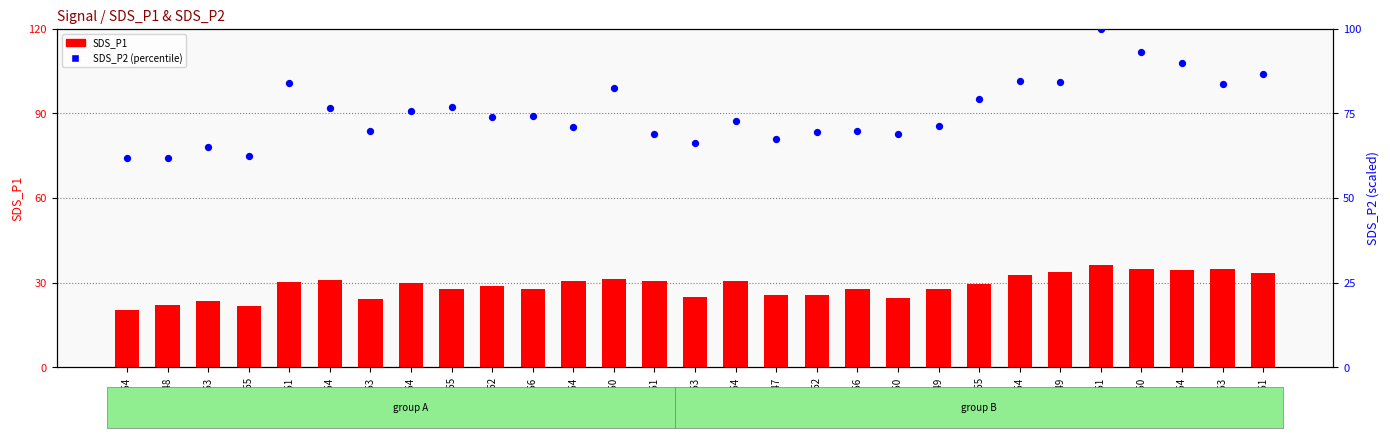

Which series contains the highest Y value?

SDS_P2 (percentile)